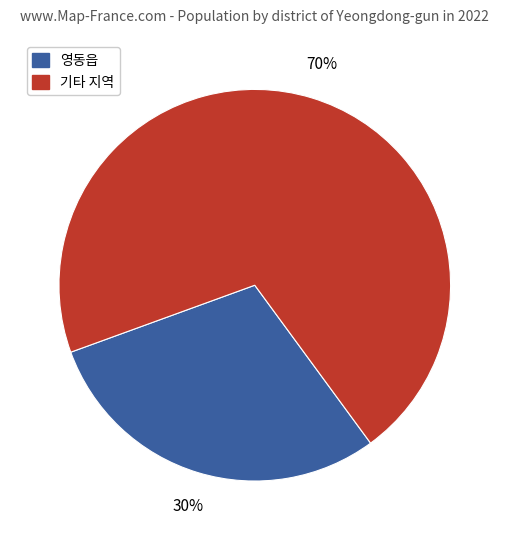

To the nearest percent, what percentage of the pie is 기타 지역?

70%